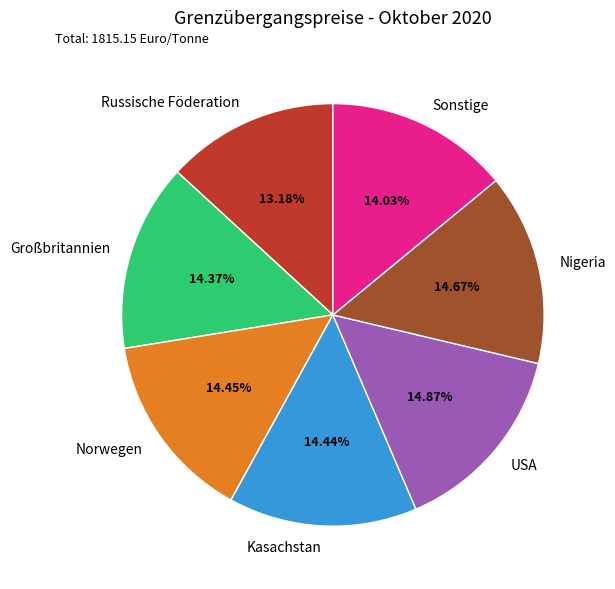

To the nearest percent, what is the difference between the largest and smallest slice percentages?

2%